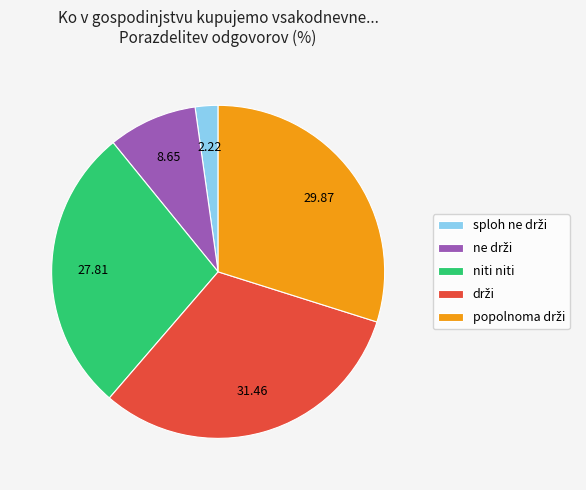

Is there any slice that represents more than half of the pie?

No